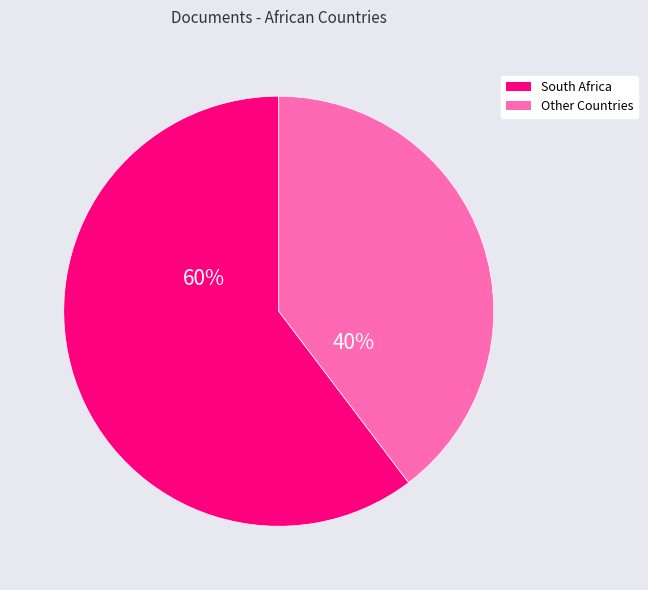

Rank the categories by value from lowest to highest.

Other Countries, South Africa